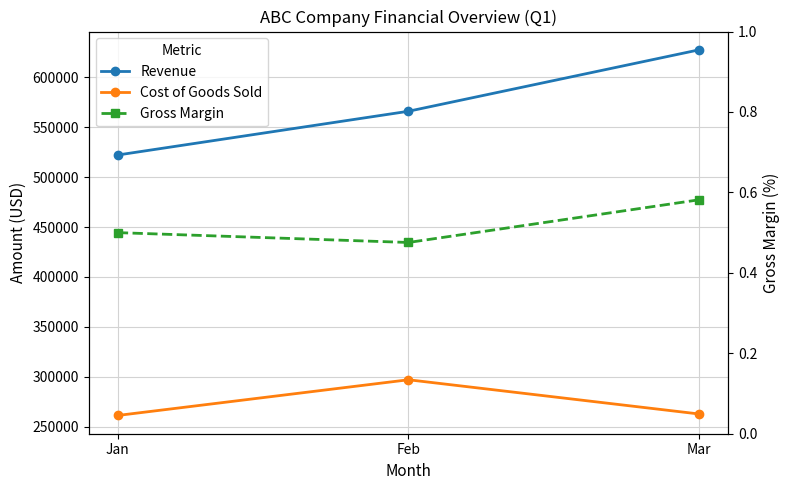

What is the total value across all series at Mar?

890219.6